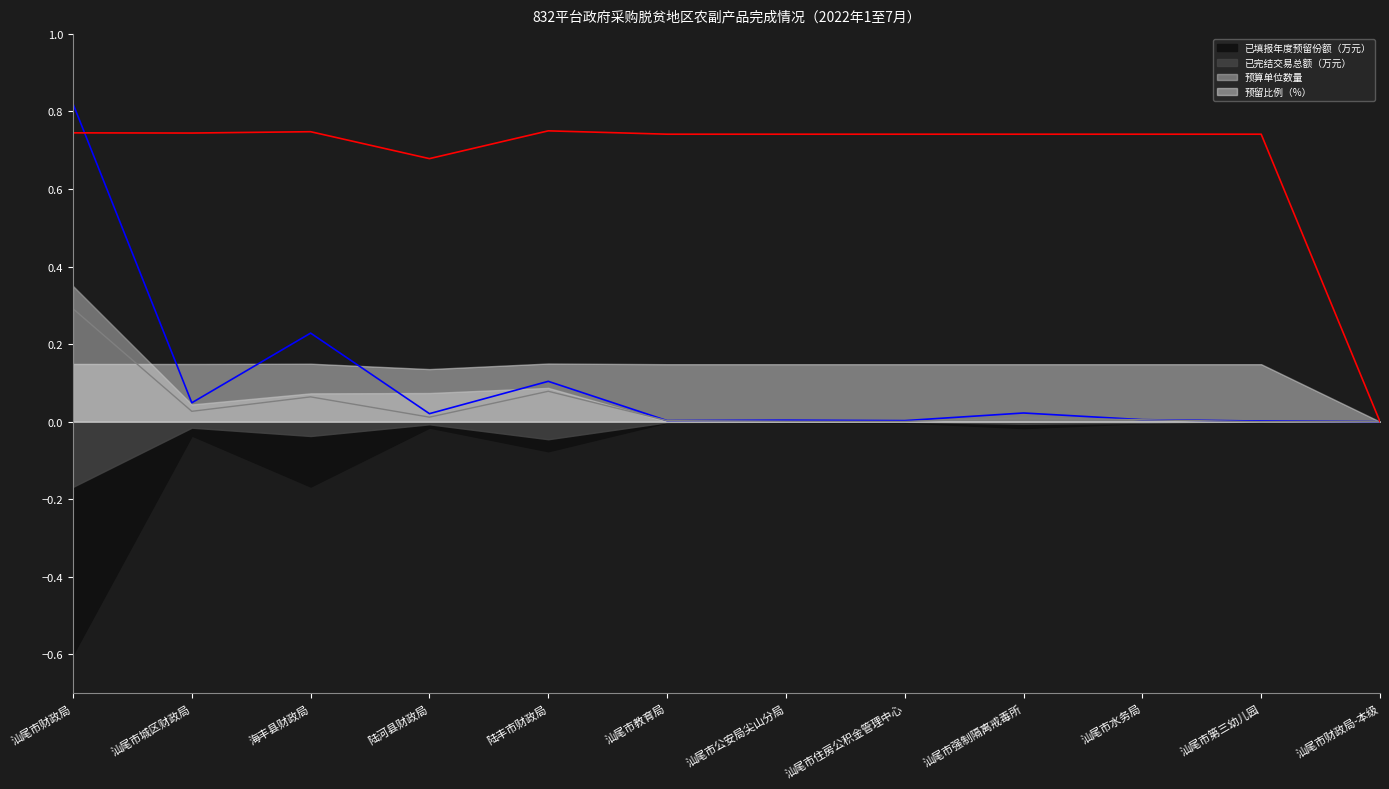

What is the label of the 1st point from the left?

汕尾市财政局